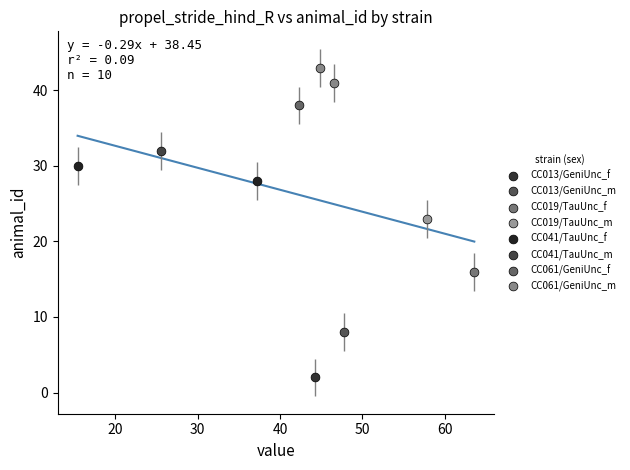

What are all the series names shown in the legend?

CC013/GeniUnc_f, CC013/GeniUnc_m, CC019/TauUnc_f, CC019/TauUnc_m, CC041/TauUnc_f, CC041/TauUnc_m, CC061/GeniUnc_f, CC061/GeniUnc_m